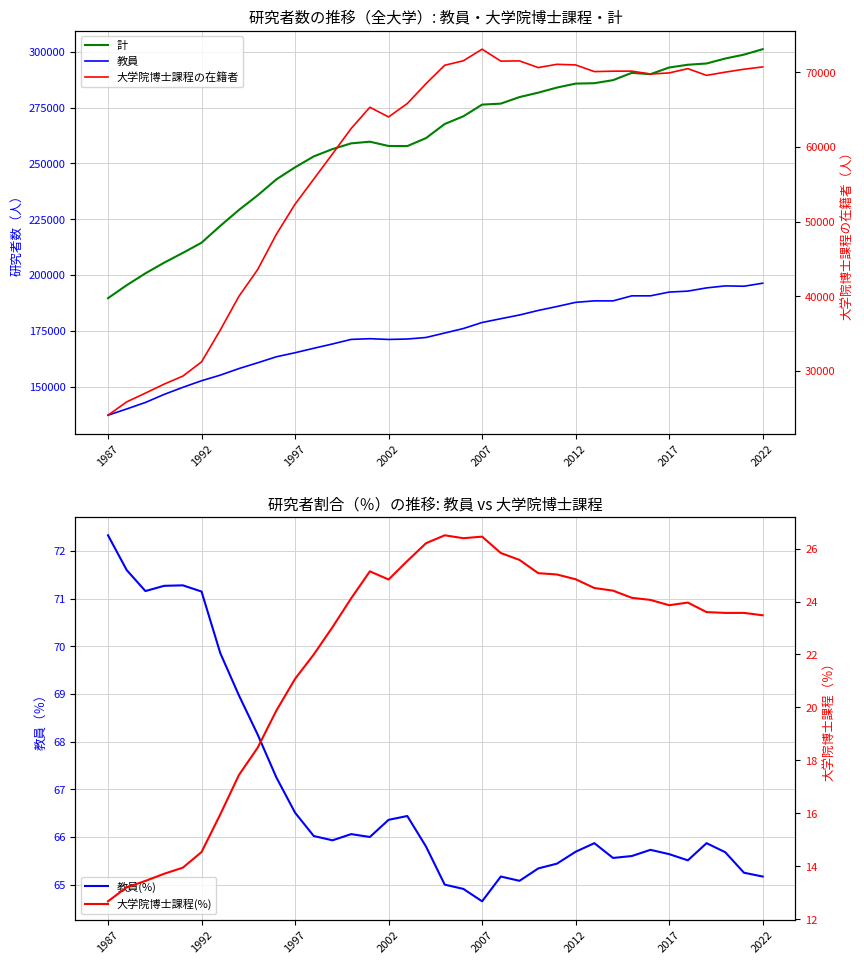

Which category has the highest value across all series?

2022